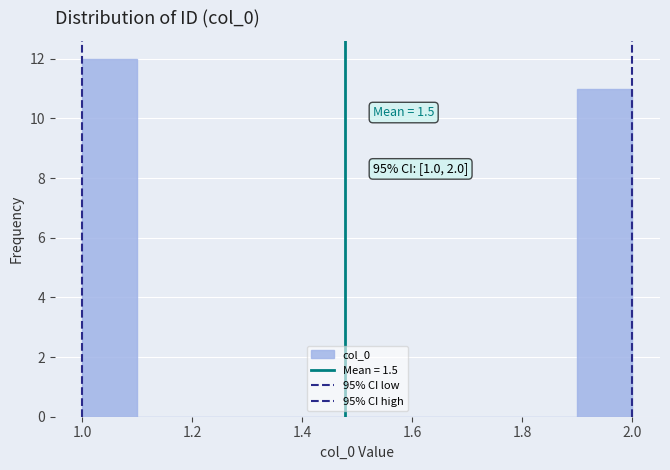

Which range on the x-axis has the tallest bar?

1.0 to 1.1